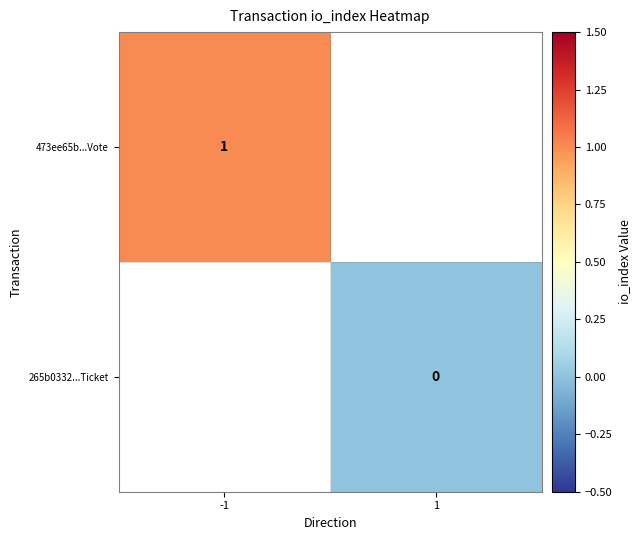

Is the value of 473ee65b...Vote at -1 greater than the value of 265b0332...Ticket at 1?

Yes